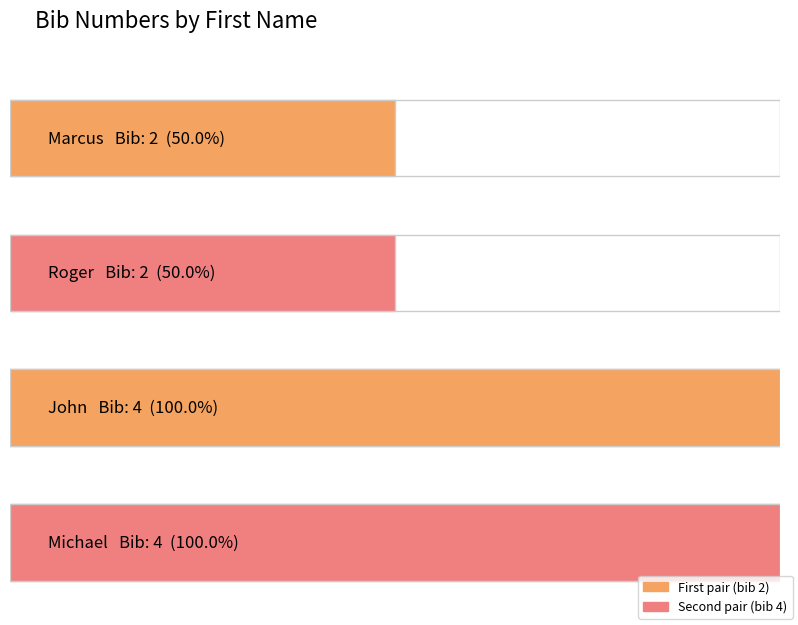

At which label is the value closest to 3?

Marcus